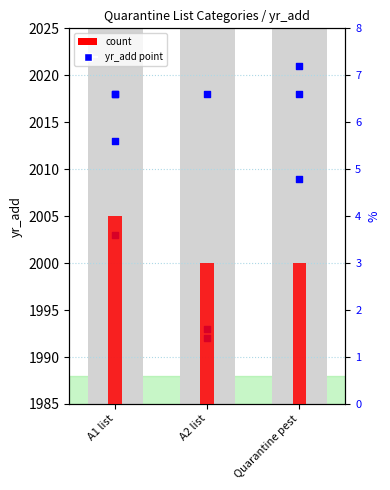

Between A2 list and Quarantine pest, which is larger?

A2 list